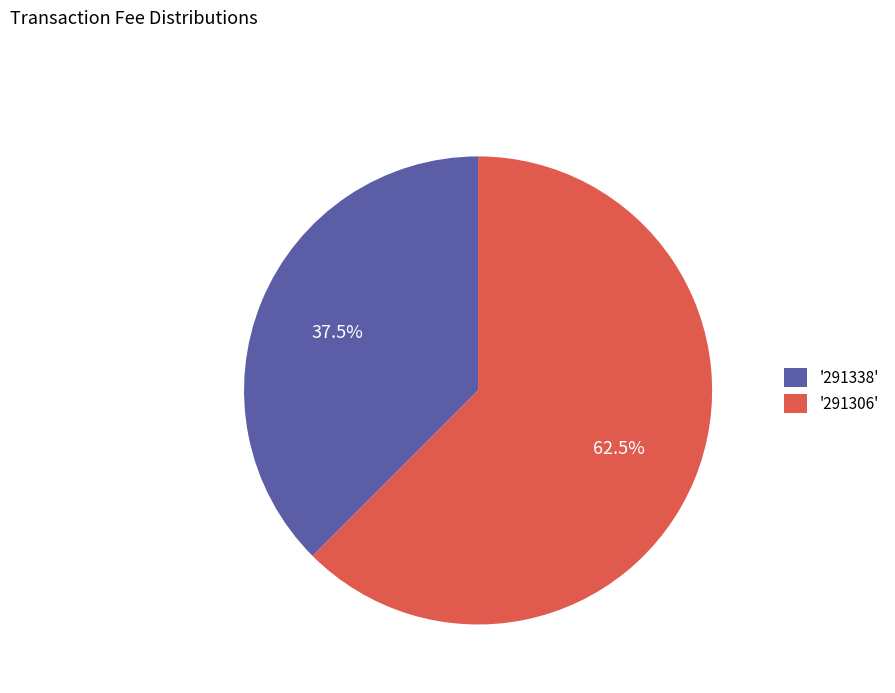

What portion of the pie excludes '291306'?

37.5%